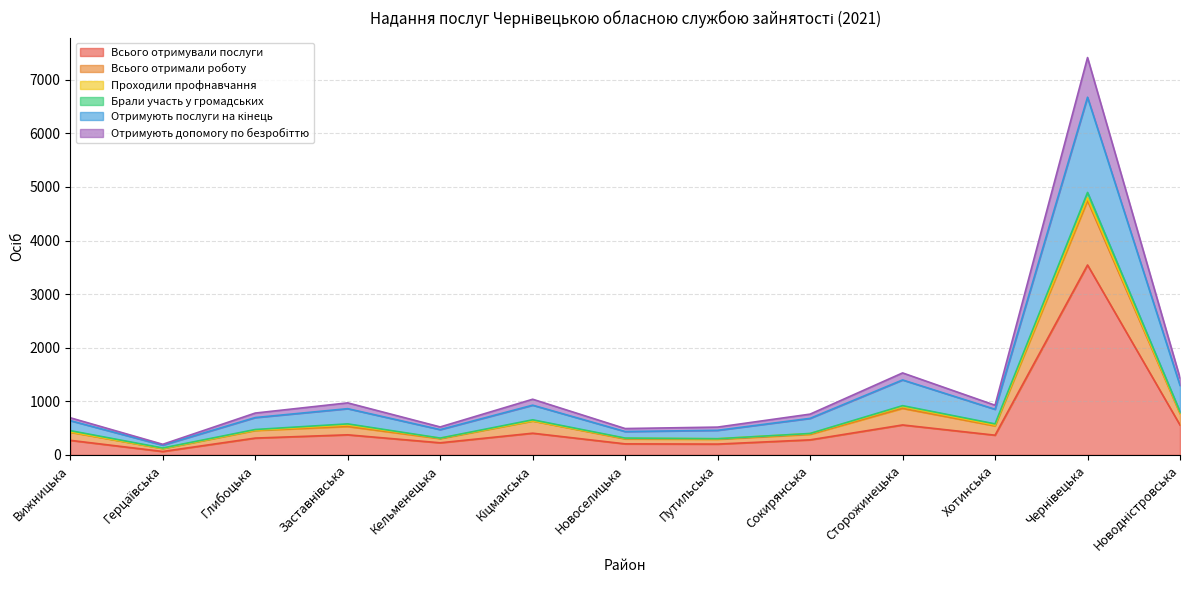

What is the label of the 1st point from the left?

Вижницька